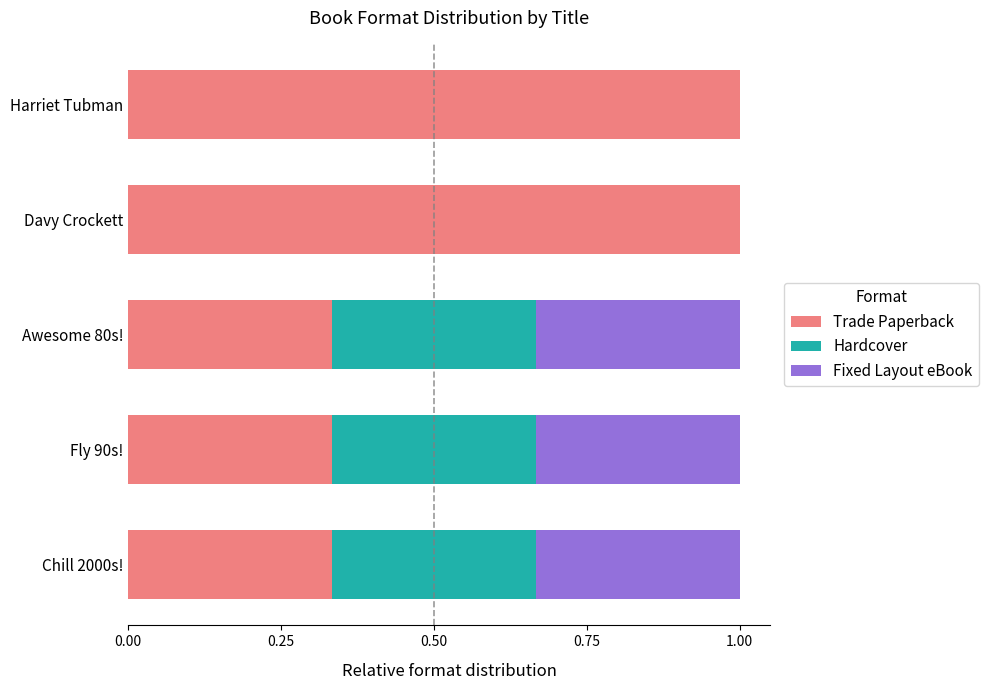

What are all the series names shown in the legend?

Trade Paperback, Hardcover, Fixed Layout eBook